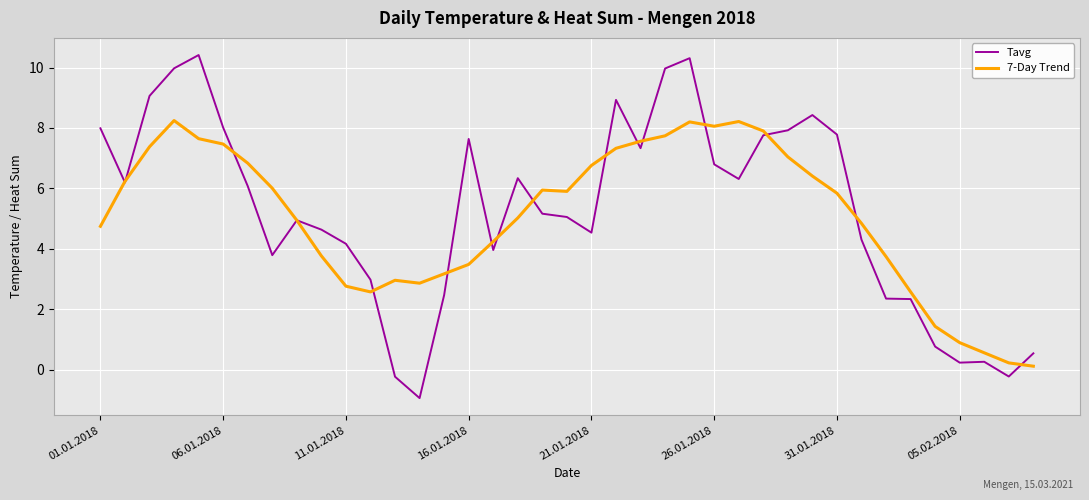

Which series has the largest range (max minus min)?

Tavg